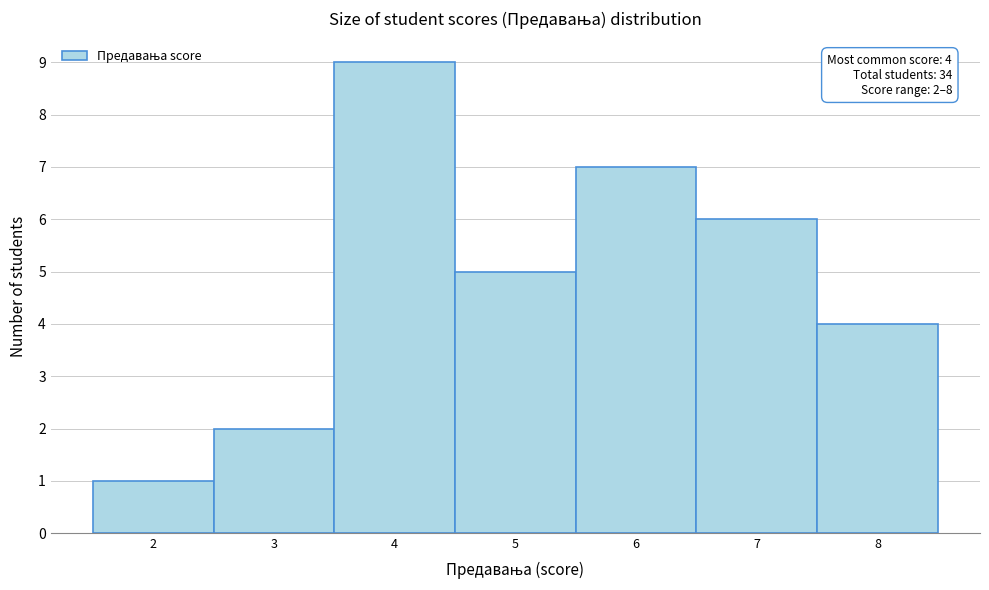

Over which range of the x-axis is the bar tallest?

3.5 to 4.5